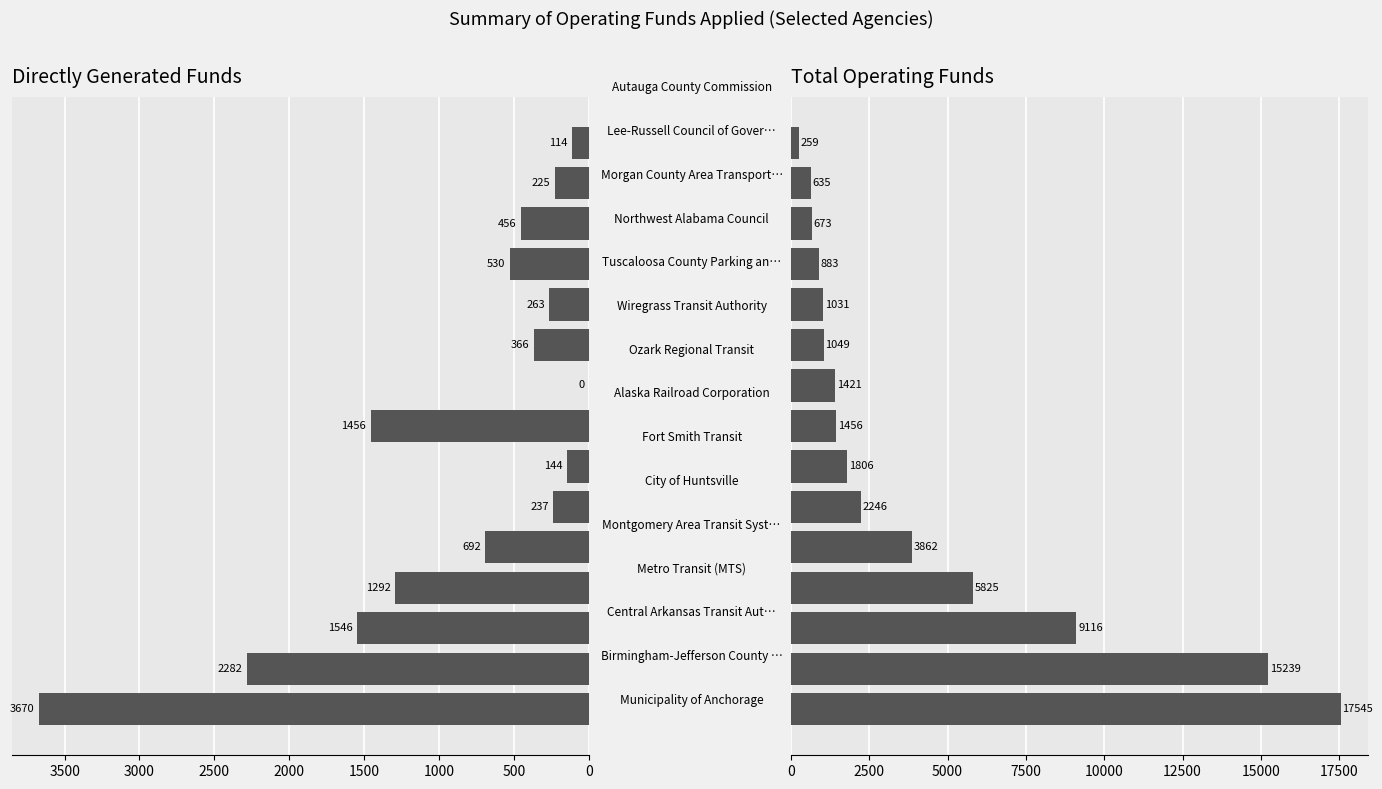

Rank the series by their maximum value, from highest to lowest.

Total Operating Funds, Directly Generated Funds